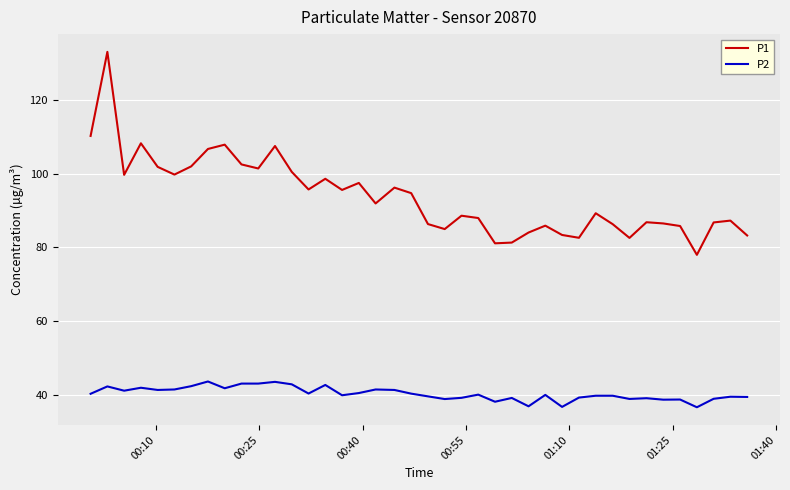

What is the highest value of the P2 series?

43.6